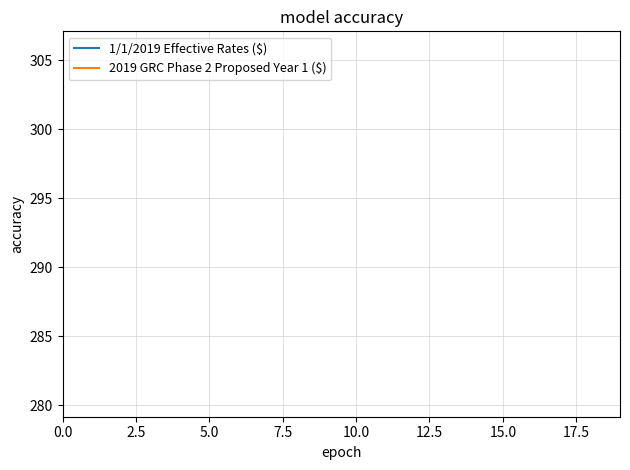

Count the number of data series in this chart.

2